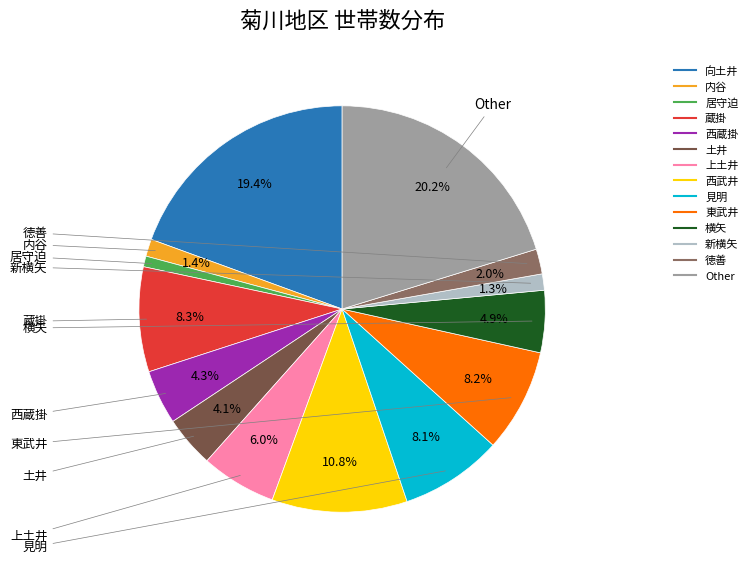

Between 西武井 and 新横矢, which is larger?

西武井